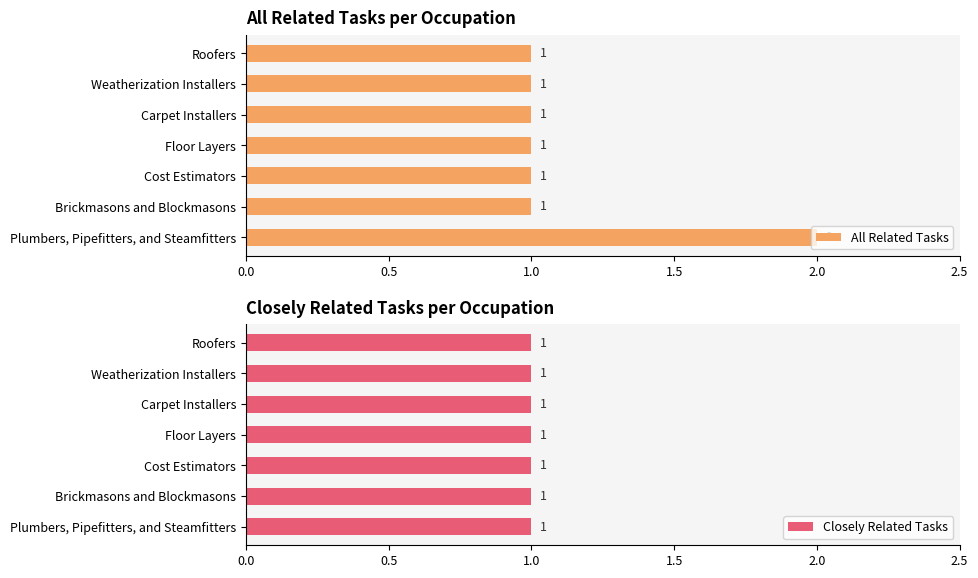

How many bars are there in each group?

2